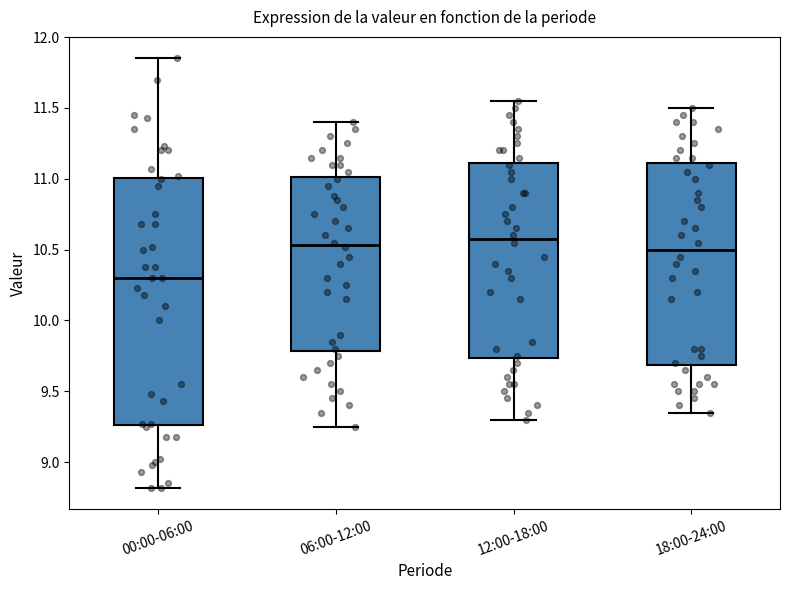

Which box has the lowest median line?

00:00-06:00